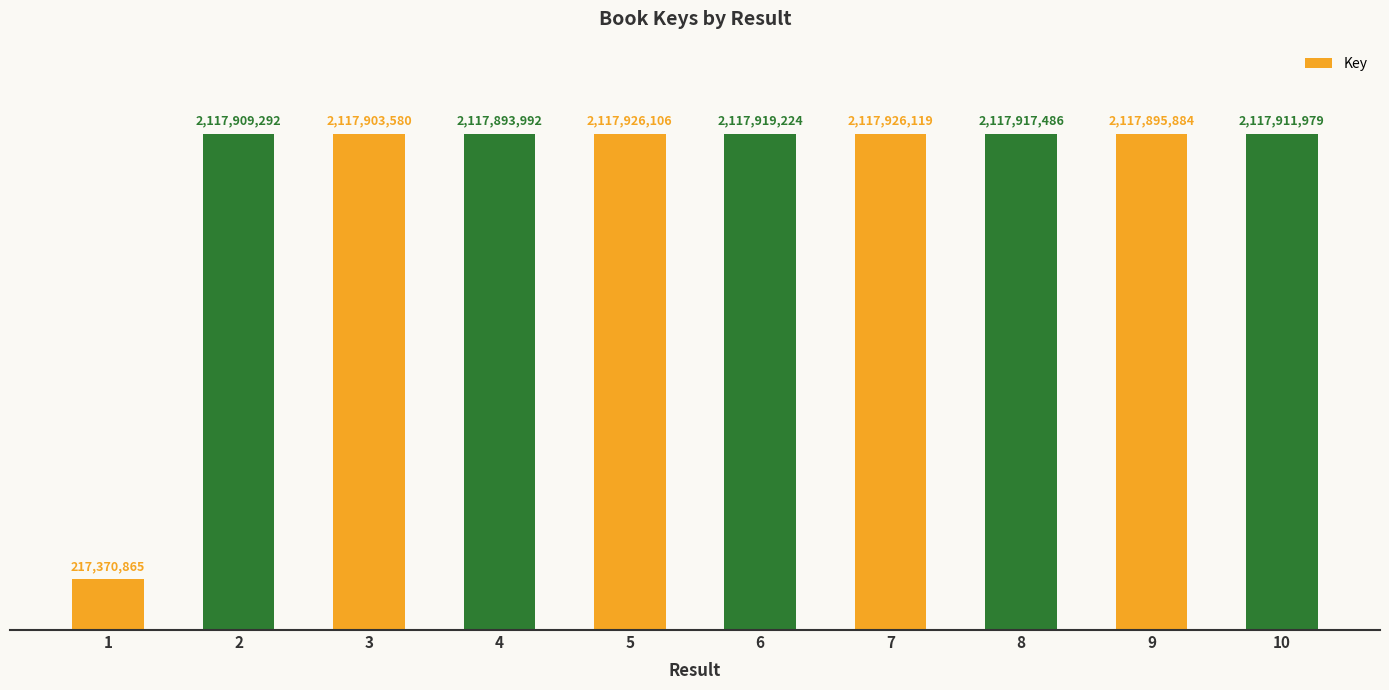

Does the chart contain any negative values?

No